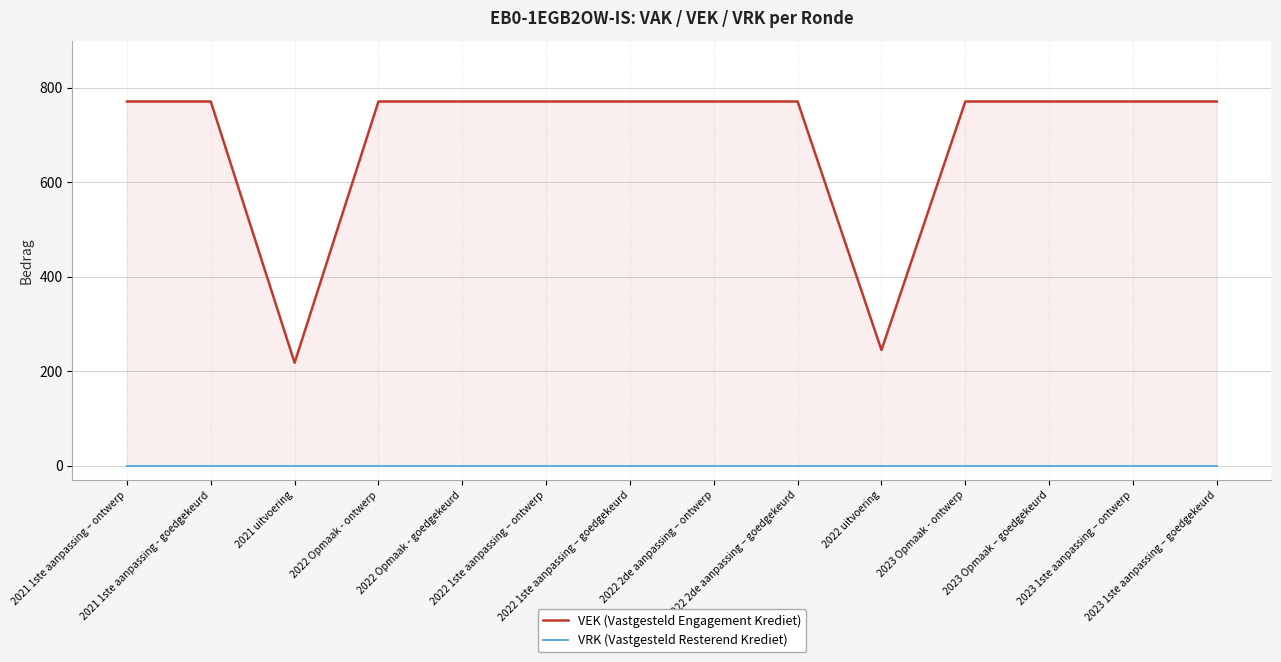

What is the total value across all series at 2023 1ste aanpassing – goedgekeurd?

771